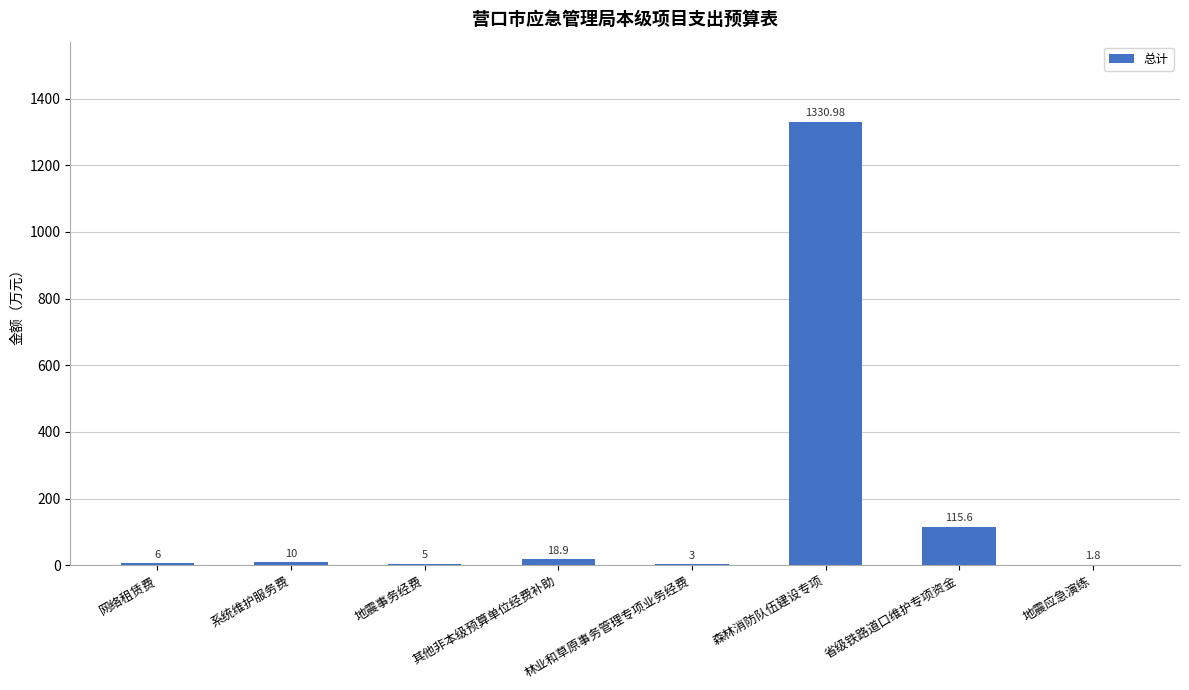

The chart shows a value of 115.6 at 省级铁路道口维护专项资金. True or false?

True